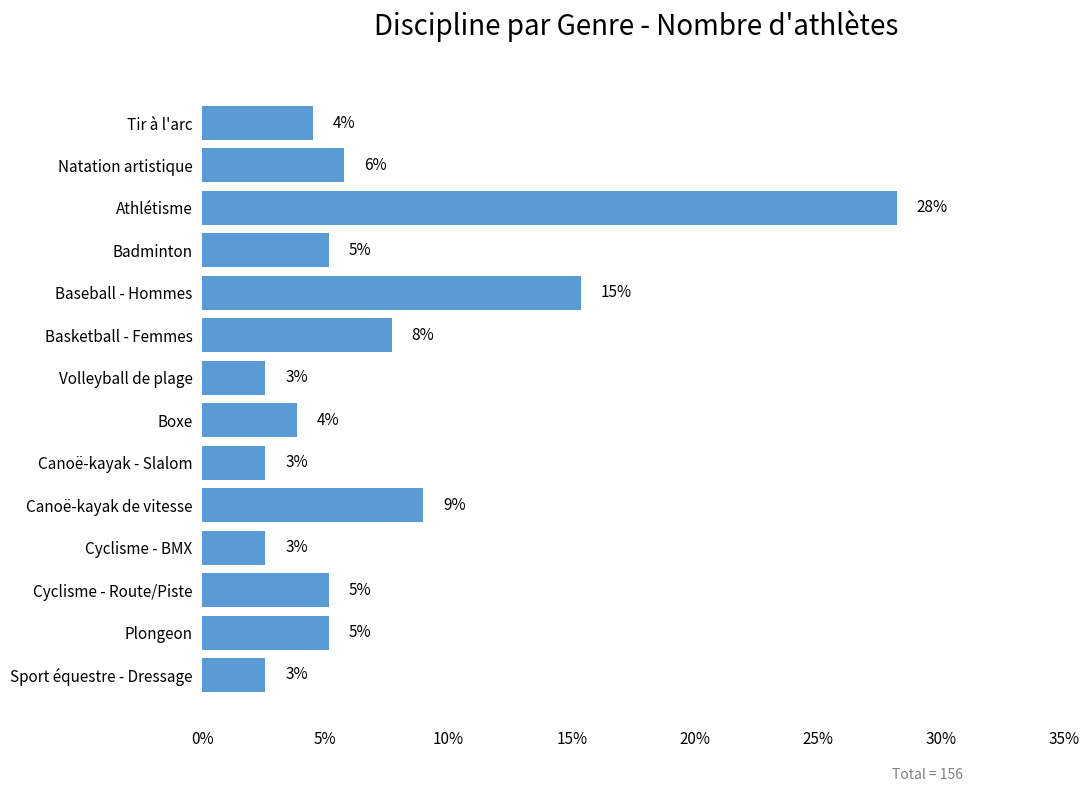

What is the smallest value displayed?

2.6